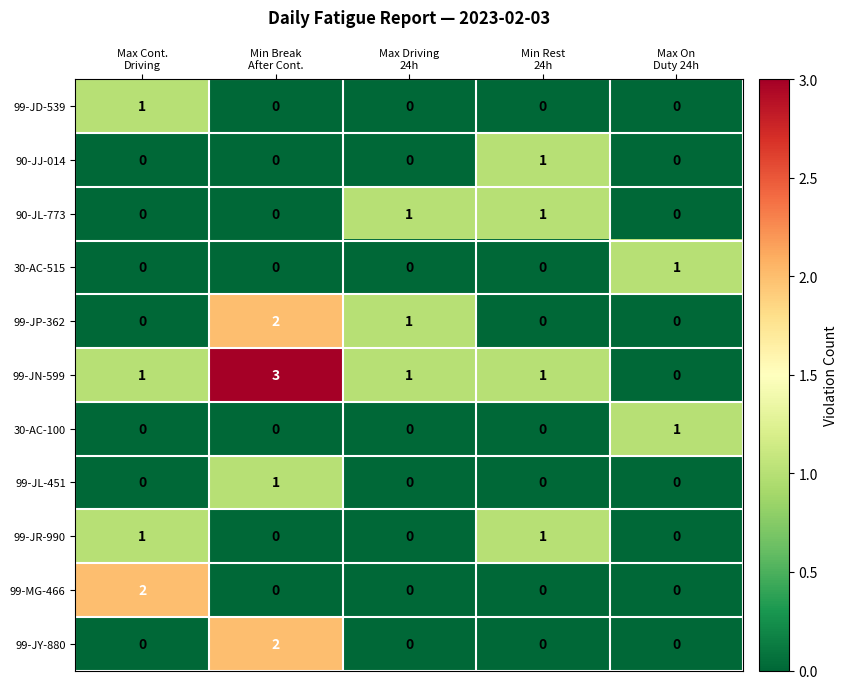

What is the total value across all series at Max Driving
24h?

3